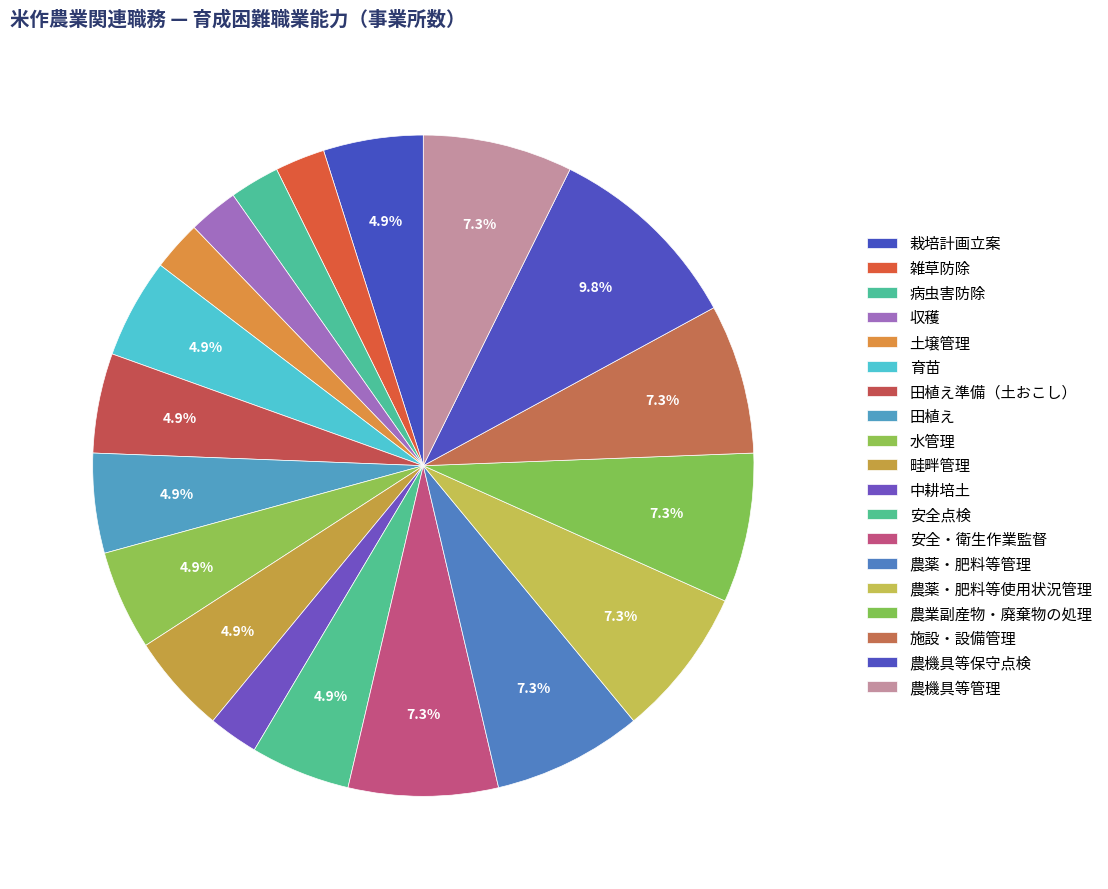

How many slices are in this pie chart?

19